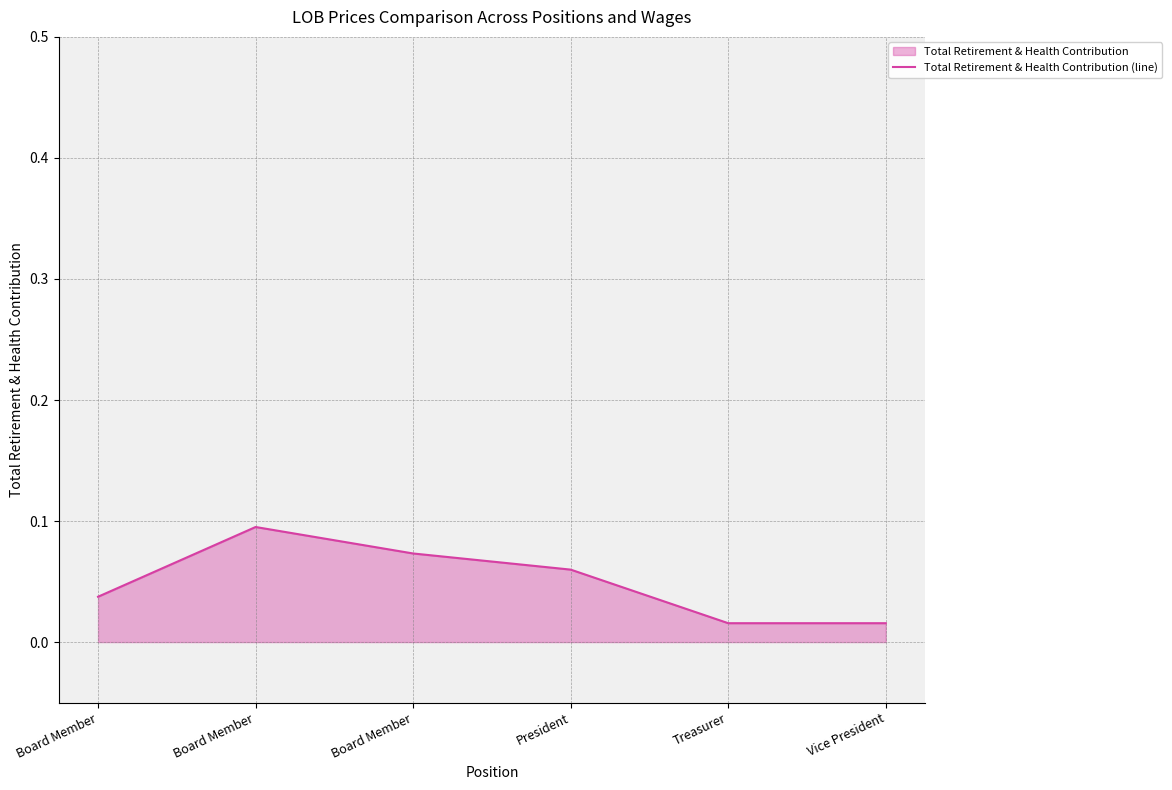

What is the difference between the values at Board Member and Treasurer?

0.1